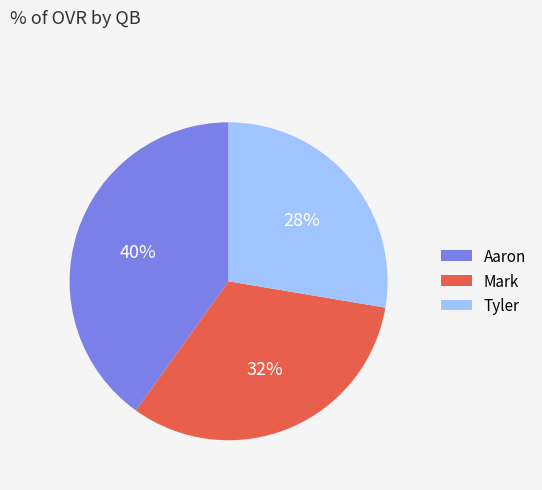

To the nearest percent, what is the average slice percentage?

33%